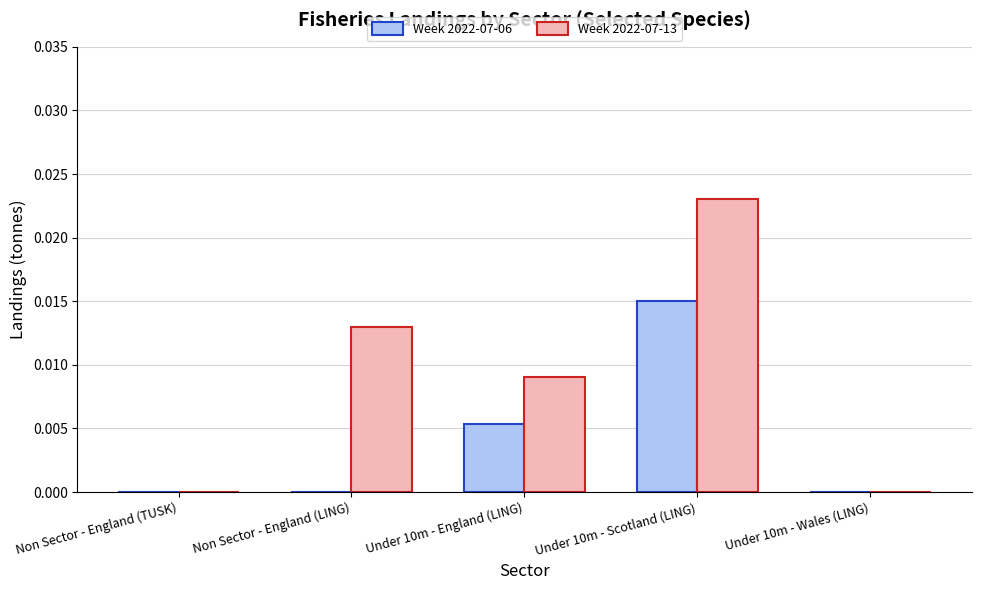

How many data points does each series have?

5